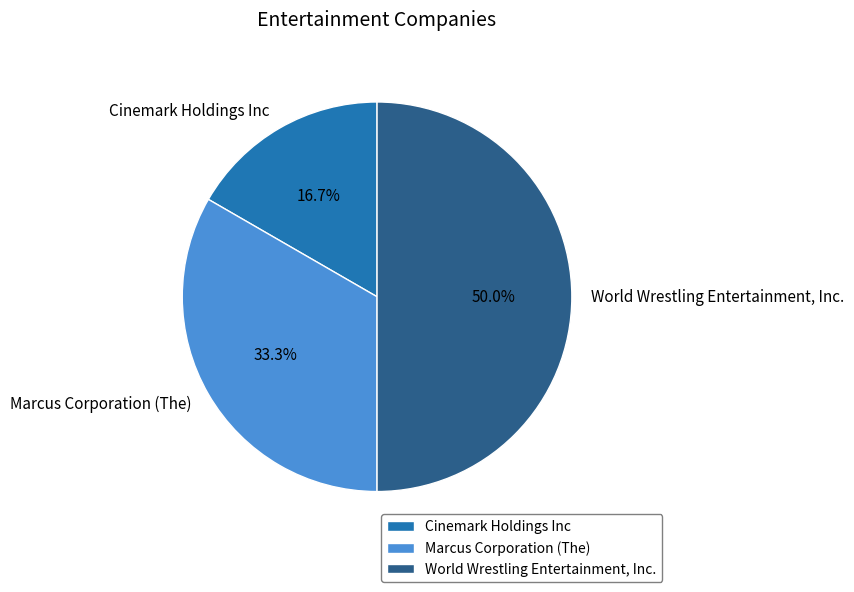

What percentage do Cinemark Holdings Inc and Marcus Corporation (The) together represent?

50.0%